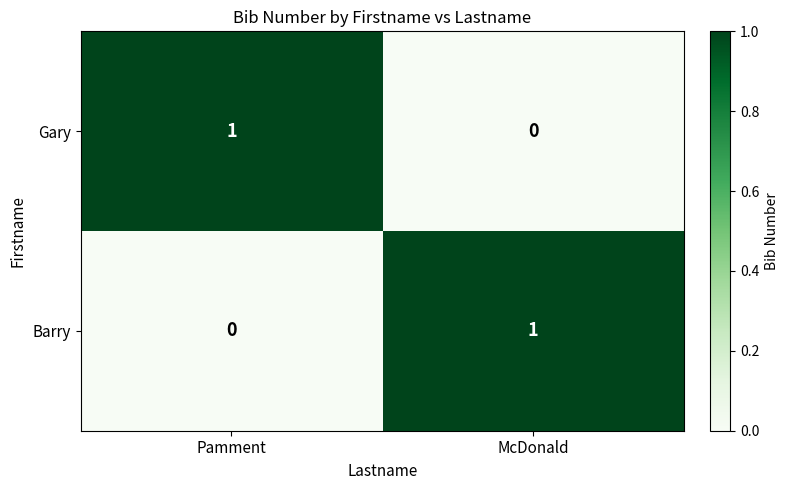

List the labels in order of Gary value, largest first.

Pamment, McDonald